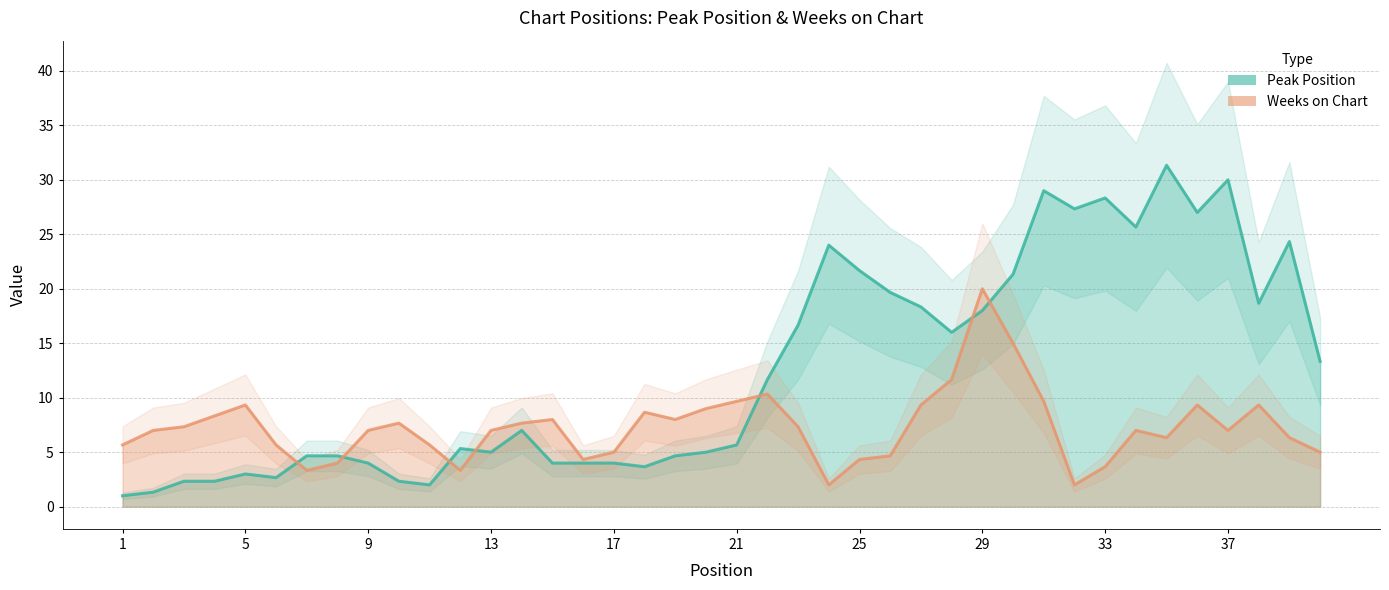

Is this an area chart (filled region under the line)?

No